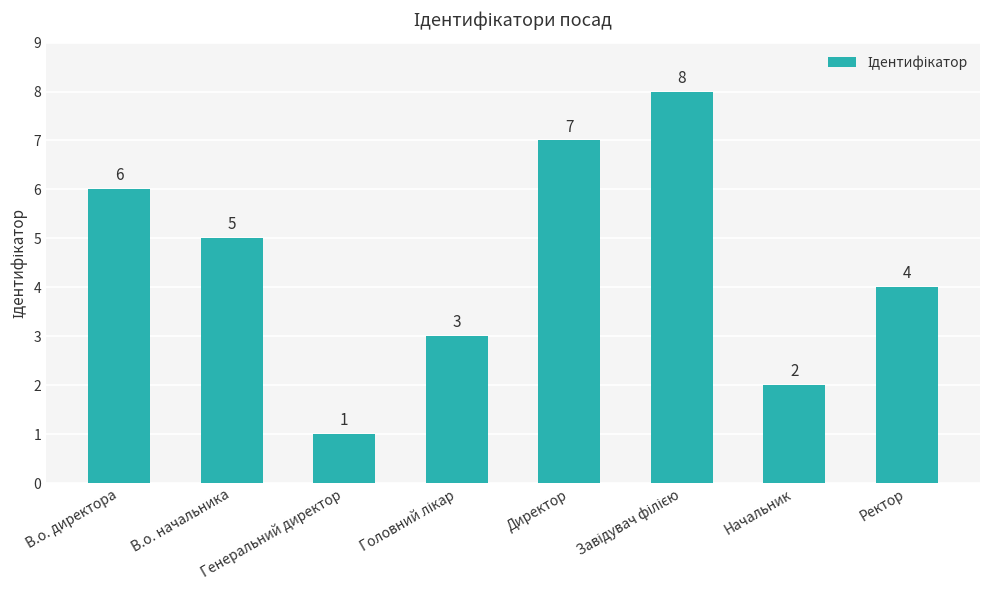

Is it true that the value at Генеральний директор is 2?

False